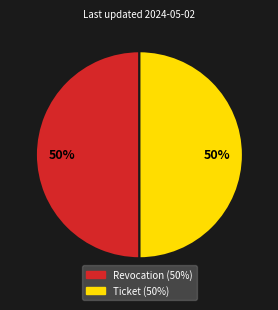

To the nearest percent, what percentage of the pie is Ticket?

50%